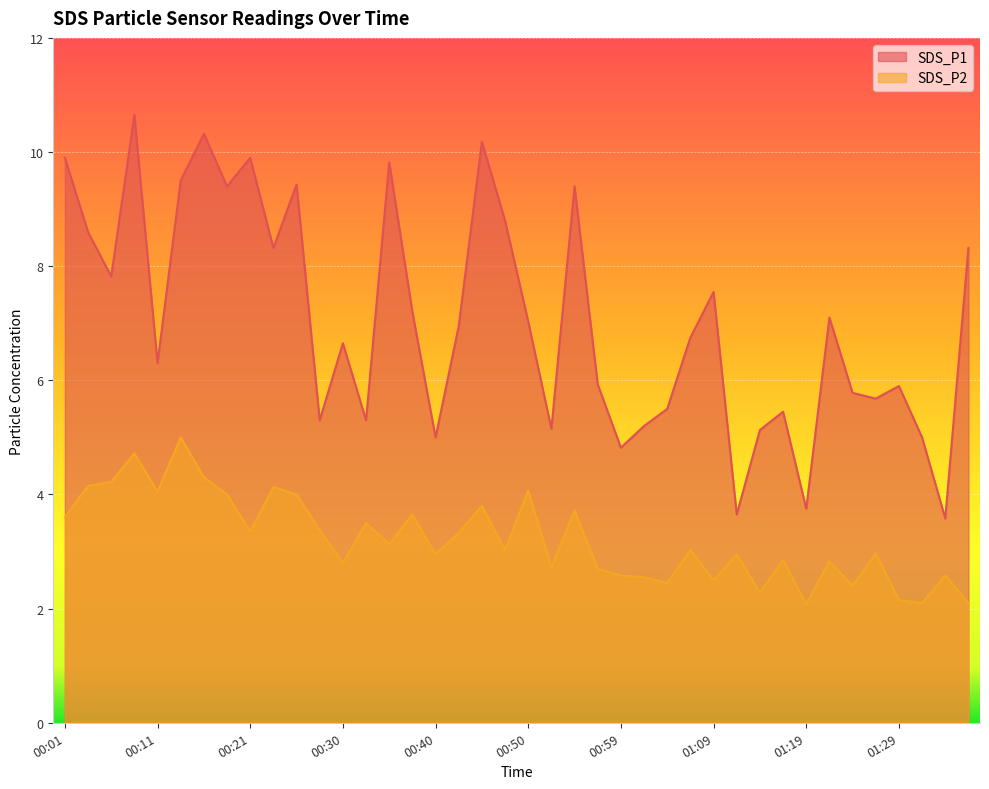

What is the minimum value for SDS_P2?

2.1